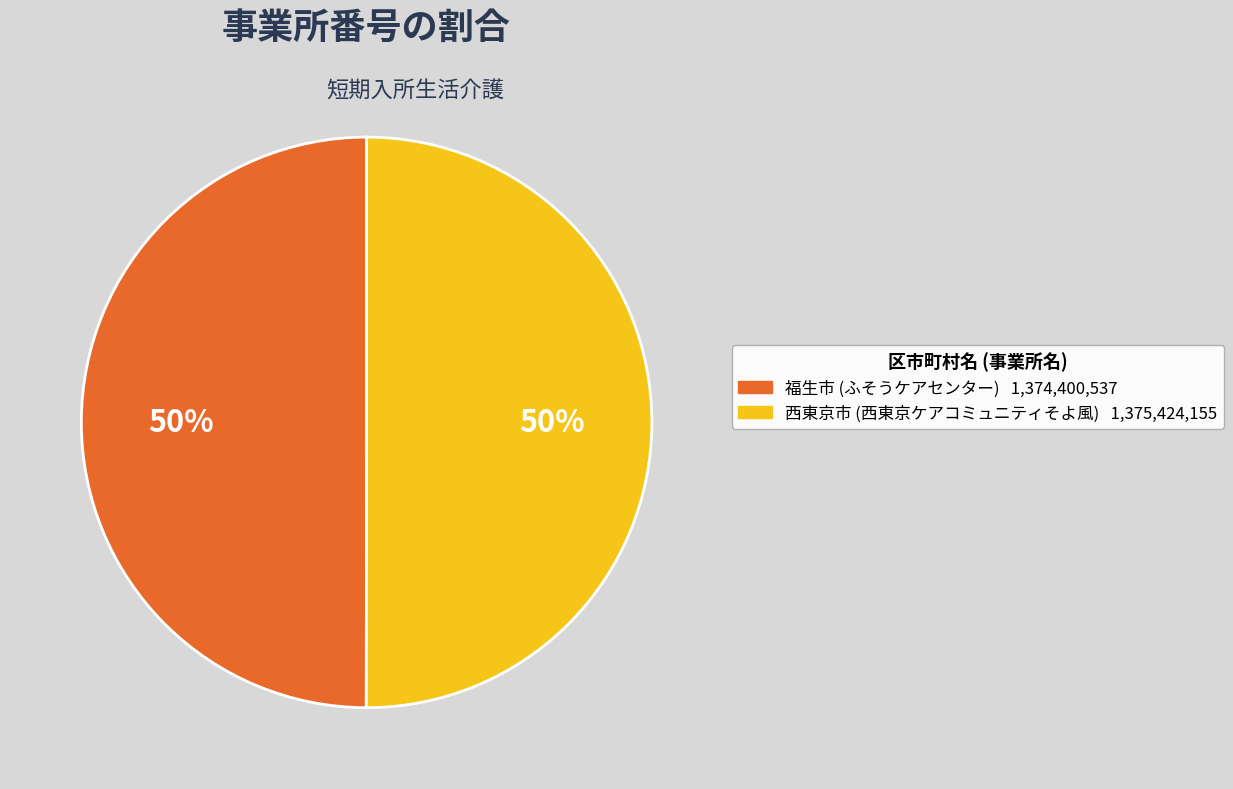

To the nearest percent, what is the average slice percentage?

50%